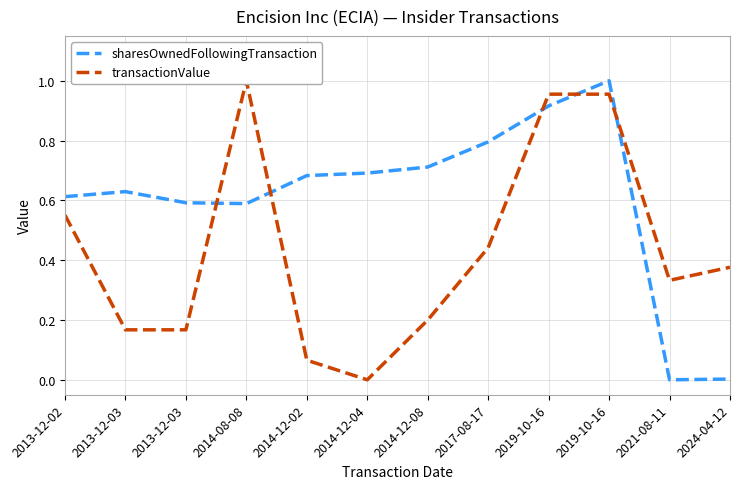

Is it true that transactionValue equals 0.1 at 2014-12-02?

True